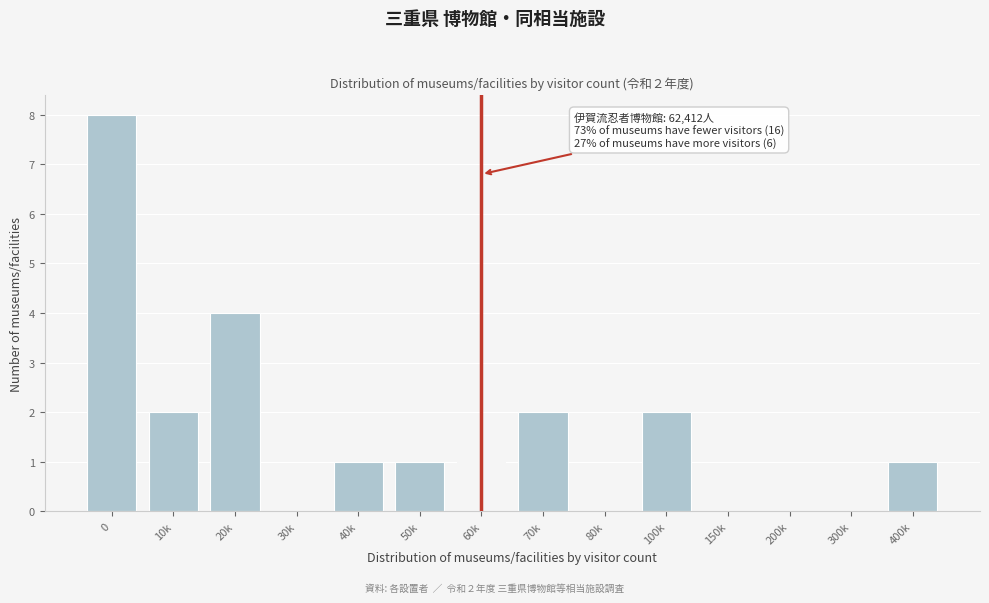

Reading left to right, transcribe all the data shown in this chart.

0=8	10k=2	20k=4	30k=0	40k=1	50k=1	60k=1	70k=2	80k=0	100k=2	150k=0	200k=0	300k=0	400k=1